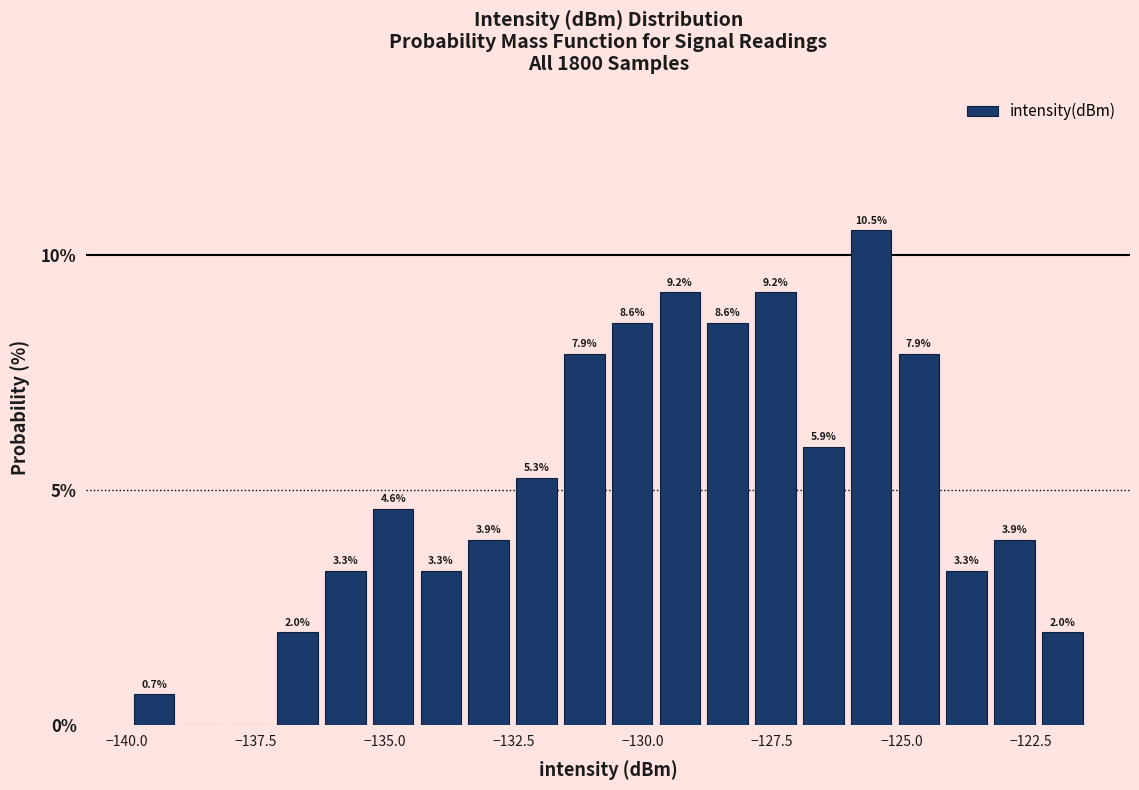

Read against the x-axis, roughly where is the centre of the tallest bar?

-125.5